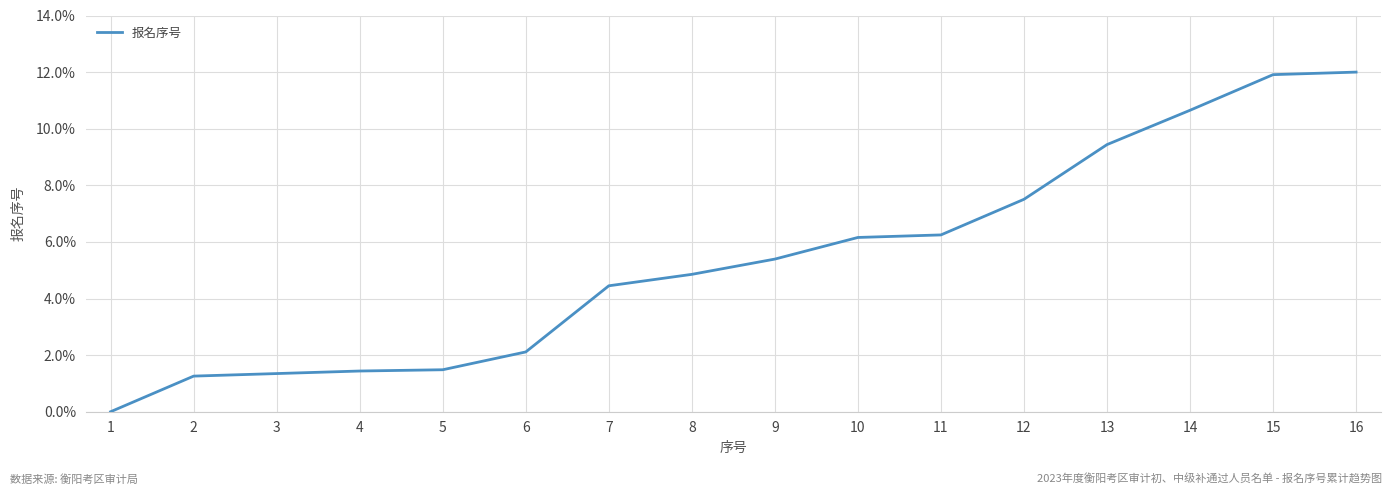

True or false: the data shows 5.4 at 9.

True